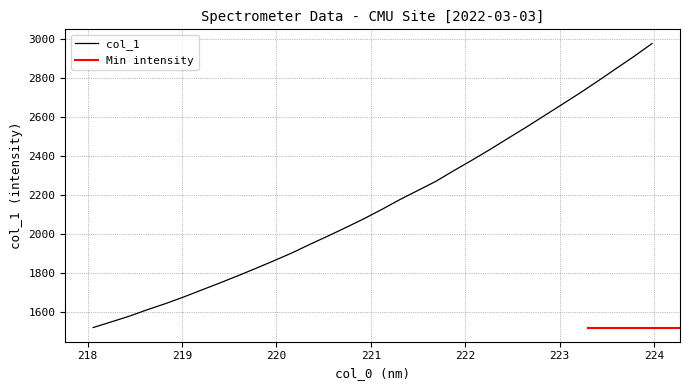

List the labels in order of value, largest first.

223.9802, 223.7895, 223.5987, 223.408, 223.2172, 223.0264, 222.8355, 222.6447, 222.4538, 222.263, 222.0721, 221.8812, 221.6902, 221.4993, 221.3083, 221.1174, 220.9264, 220.7354, 220.5444, 220.3533, 220.1623, 219.9712, 219.7801, 219.589, 219.3979, 219.2067, 219.0156, 218.8244, 218.6332, 218.442, 218.2508, 218.0596